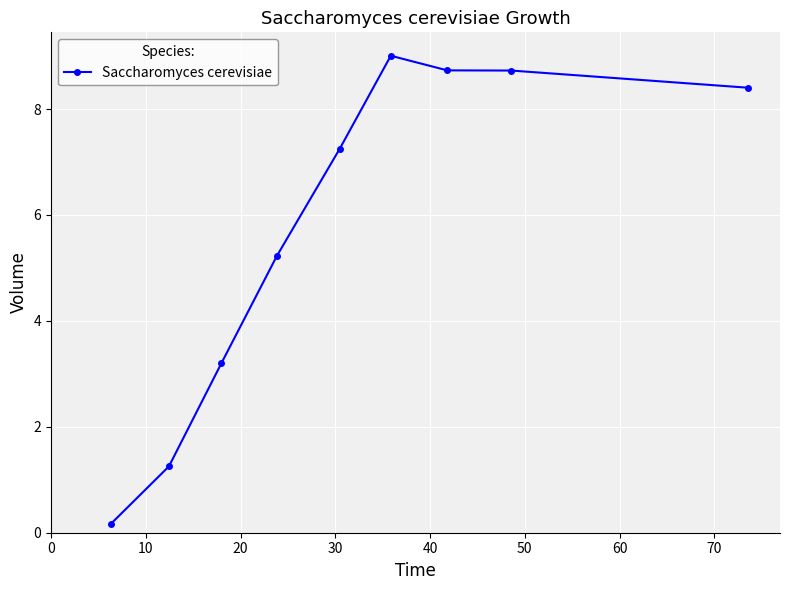

What is the difference between the second highest and second lowest values?

7.5